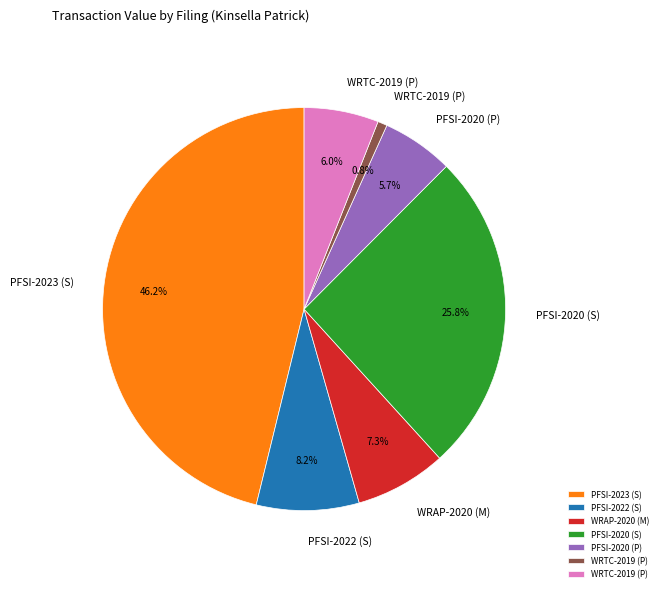

Does any single category account for the majority?

No